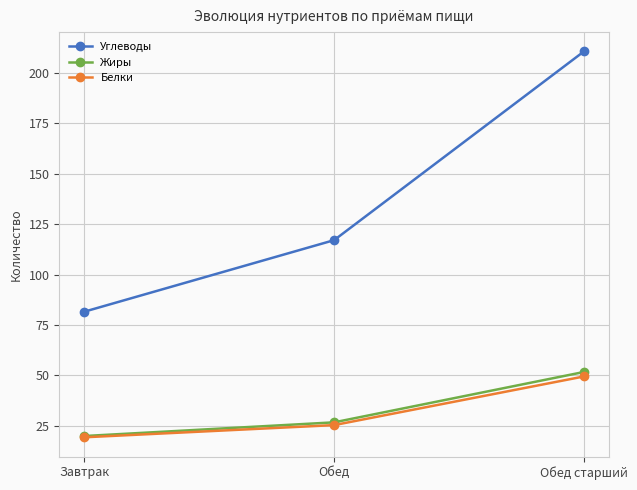

What are all the series names shown in the legend?

Углеводы, Жиры, Белки